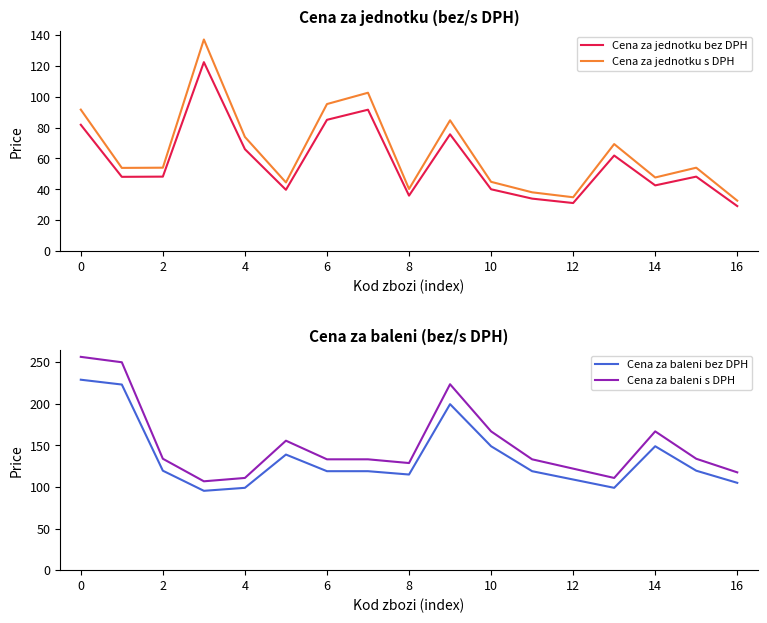

Reading left to right, what are all the values shown in this chart?

Cena za jednotku bez DPH: 81.8	48.1	48.2	122.3	66.0	39.7	85.0	91.5	35.9	75.6	40.0	34.0	31.1	61.9	42.6	48.2	29.2
Cena za jednotku s DPH: 91.6	53.9	54.0	137.0	73.9	44.5	95.2	102.5	40.2	84.7	44.9	38.1	34.9	69.3	47.7	54.0	32.7
Cena za baleni bez DPH: 229.0	223.2	119.6	95.4	99.0	139.0	119.0	119.0	115.0	199.6	149.0	119.0	109.0	99.0	149.0	119.6	105.0
Cena za baleni s DPH: 256.5	250.0	133.9	106.8	110.9	155.7	133.3	133.3	128.8	223.6	166.9	133.3	122.1	110.9	166.9	133.9	117.6